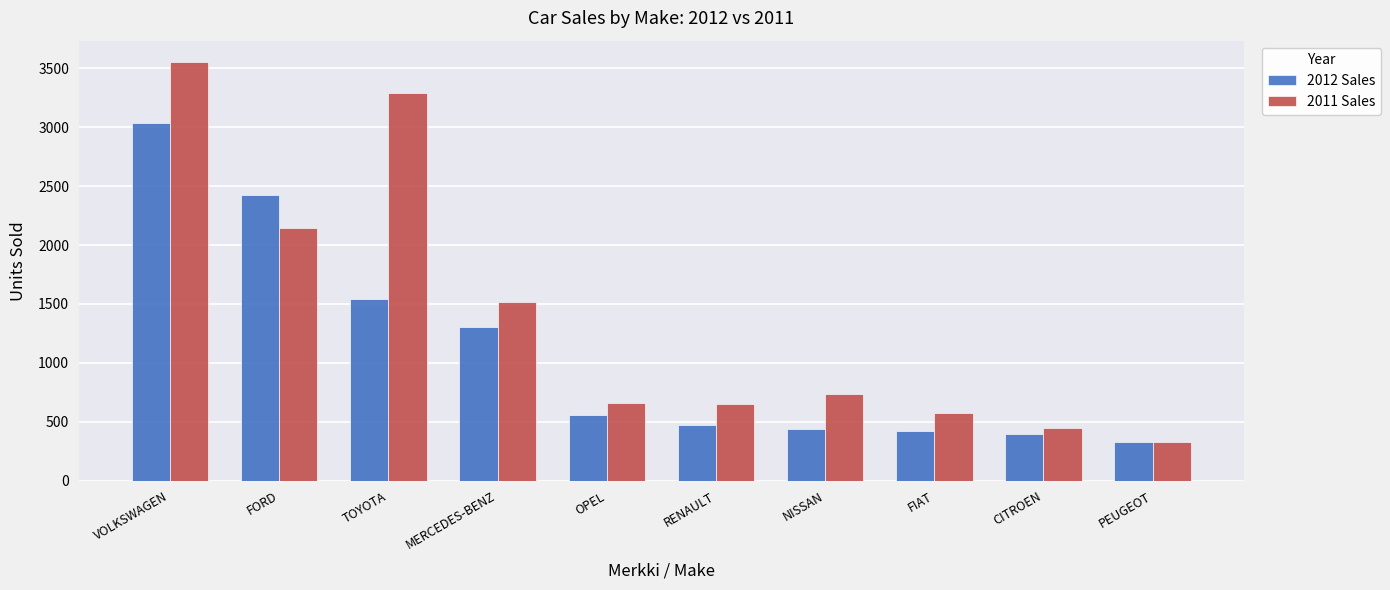

What is the minimum value for 2012 Sales?

332